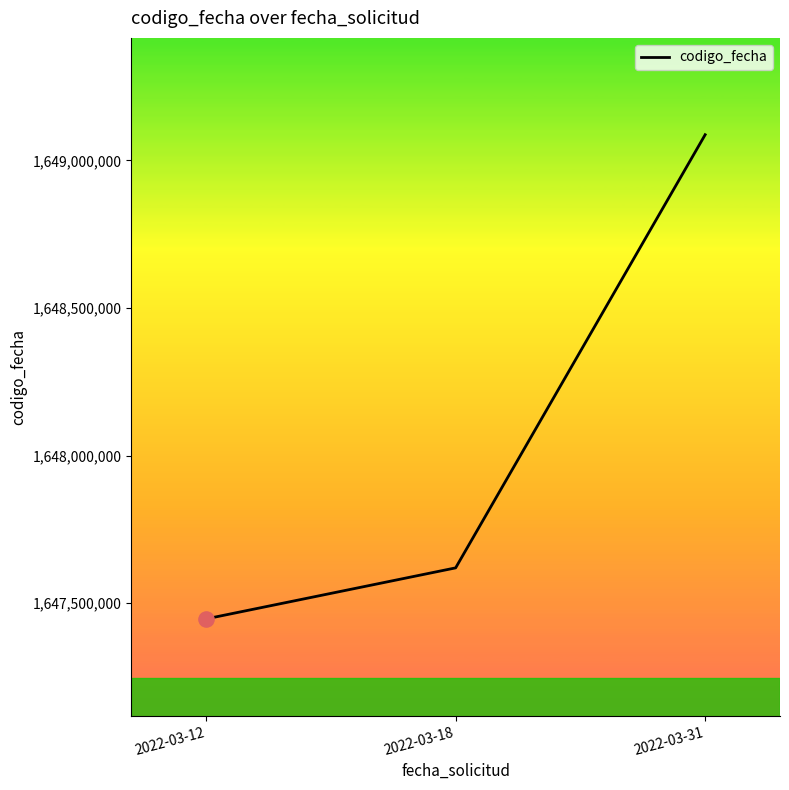

Between 2022-03-18 and 2022-03-31, which is larger?

2022-03-31